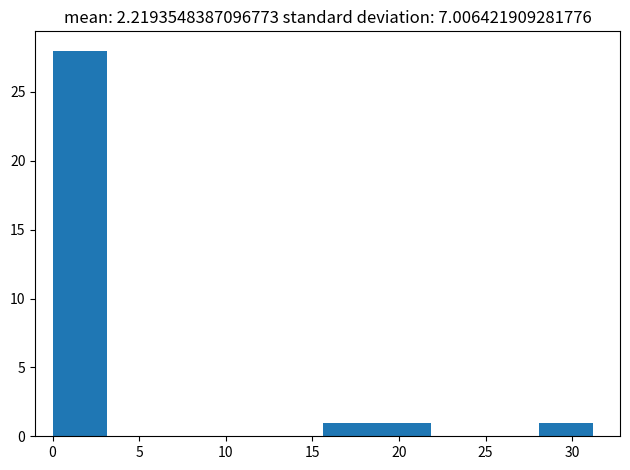

Reading left to right, list every bar in this chart as the range it spans on the x-axis followed by its height. Neither the bar edges nor the heights are printed on the chart, so give them approximately, as read against the axes.

0.0 to 3.0: 28
3.0 to 6.0: 0
6.0 to 9.5: 0
9.5 to 12.5: 0
12.5 to 15.5: 0
15.5 to 18.5: 1
18.5 to 22.0: 1
22.0 to 25.0: 0
25.0 to 28.0: 0
28.0 to 31.0: 1